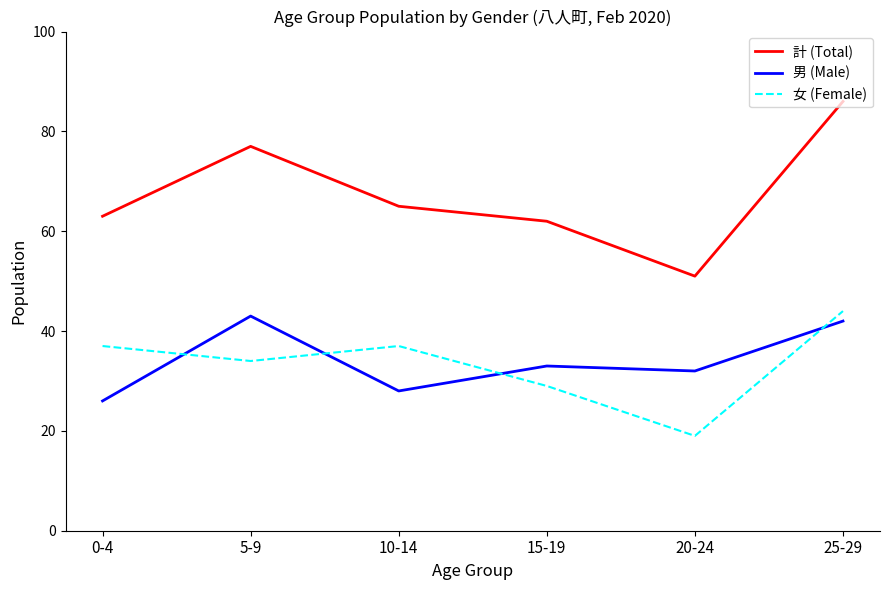

What is the total value across all series at 10-14?

130